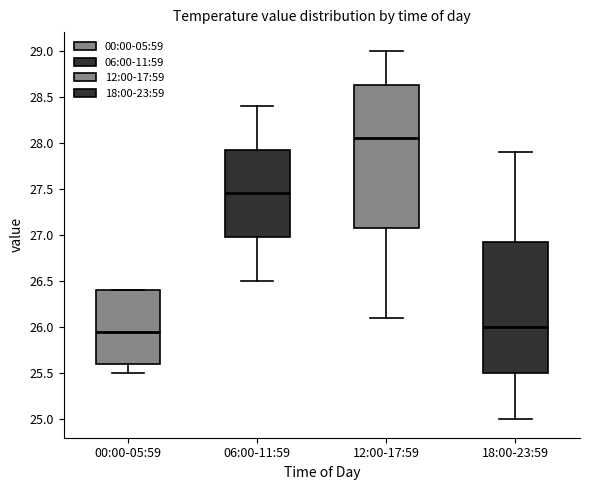

Which box's median line is the highest?

12:00-17:59